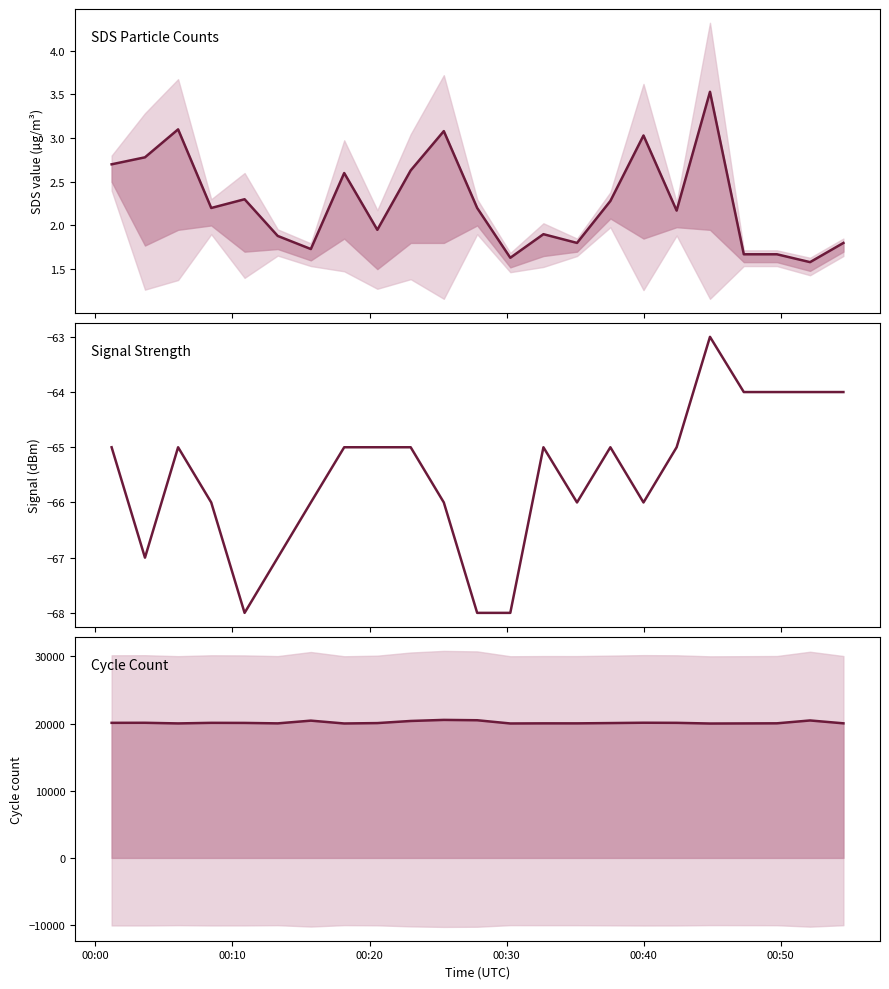

Rank the series at 00:10 from lowest to highest value.

Signal, SDS_P1, Max_cycle